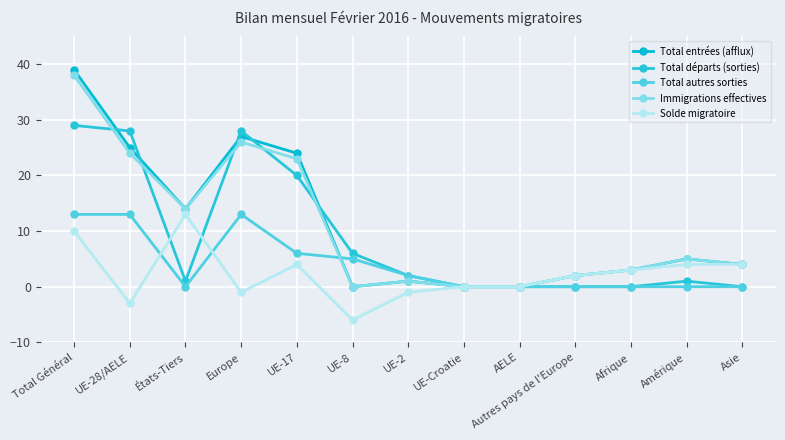

True or false: Immigrations effectives has a value of 1 at Asie.

False